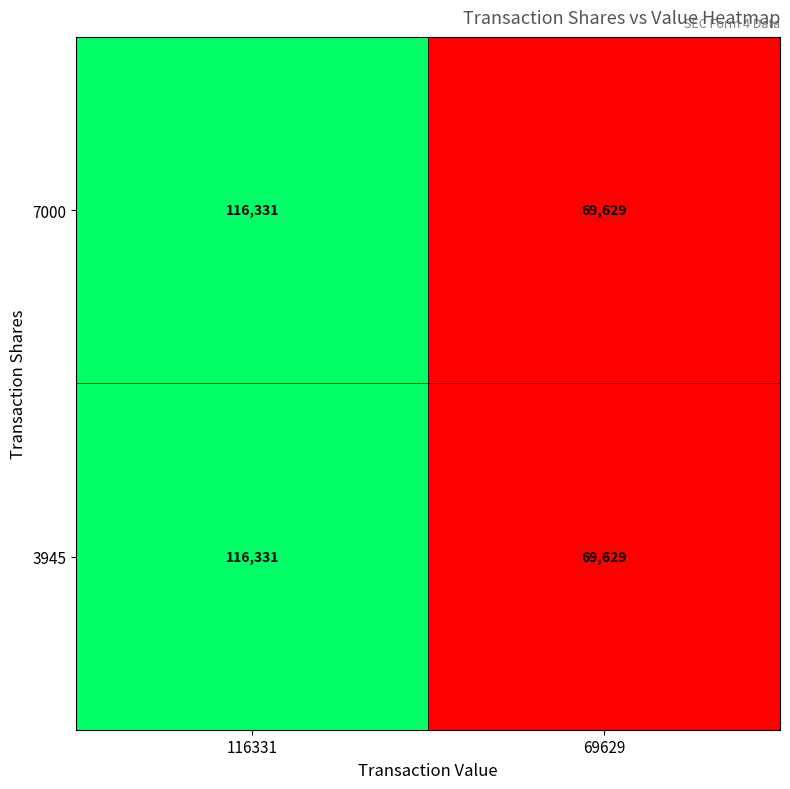

True or false: 3945 has a value of 116354 at 69629.

False